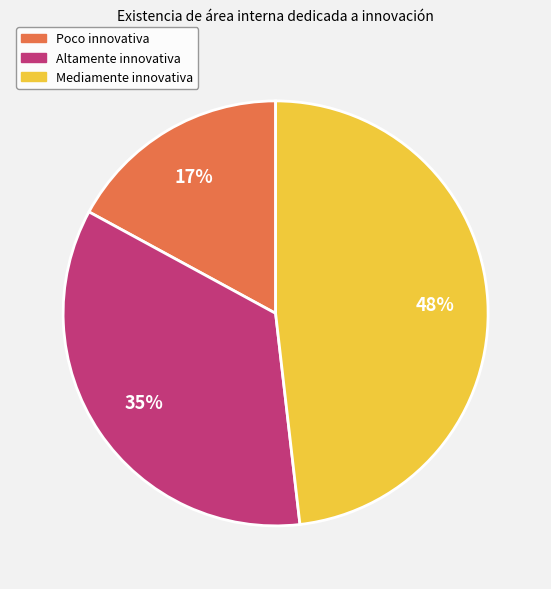

To the nearest percent, what is the combined percentage of Mediamente innovativa and Altamente innovativa?

83%